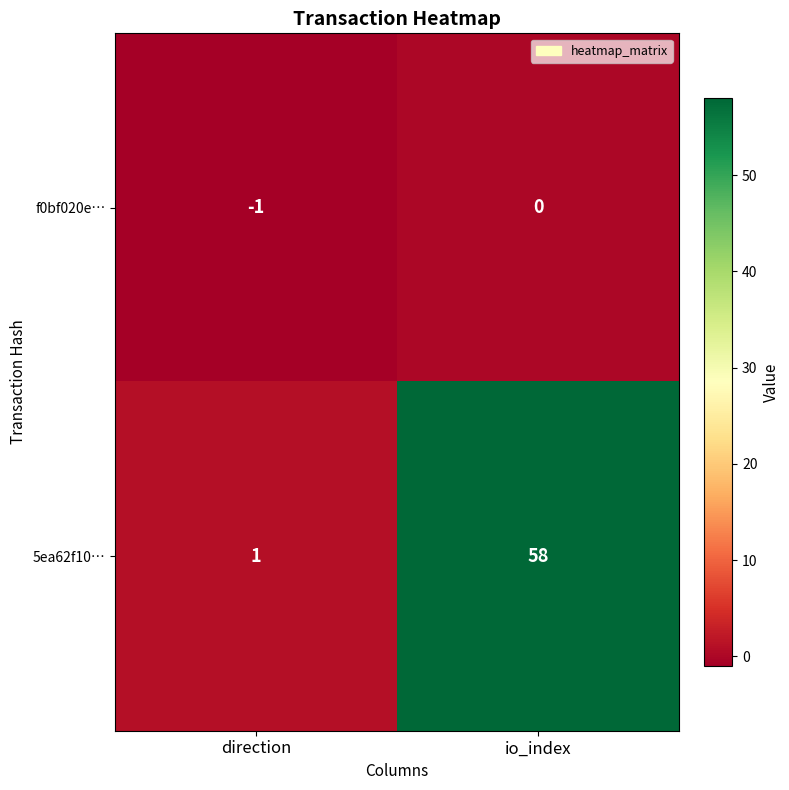

Which series has the widest spread of values?

5ea62f10…